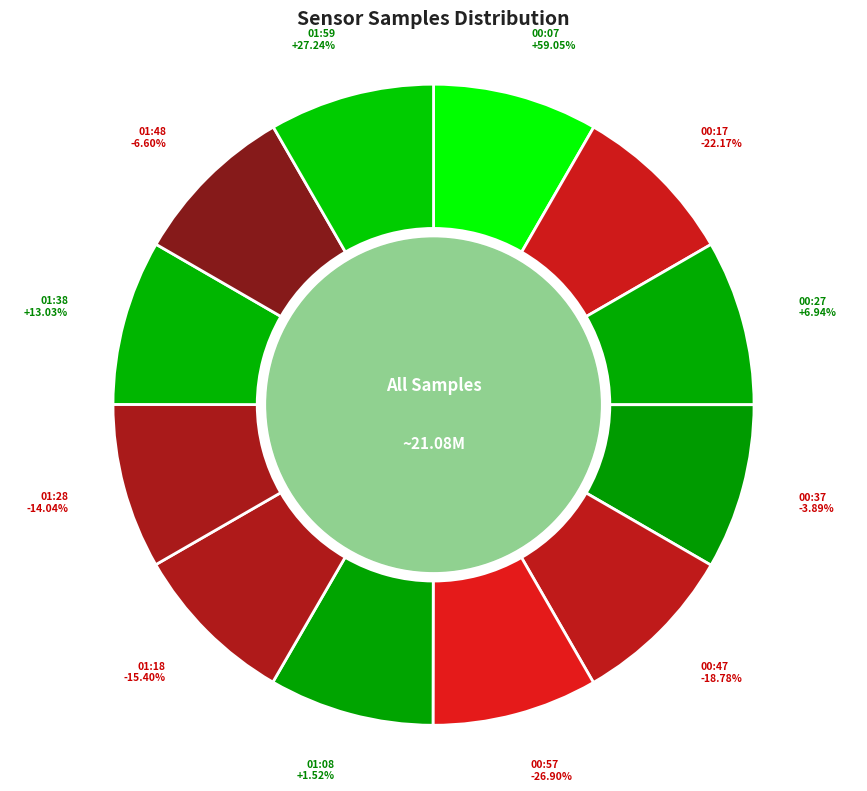

True or false: 00:37 accounts for 8% of the total.

True